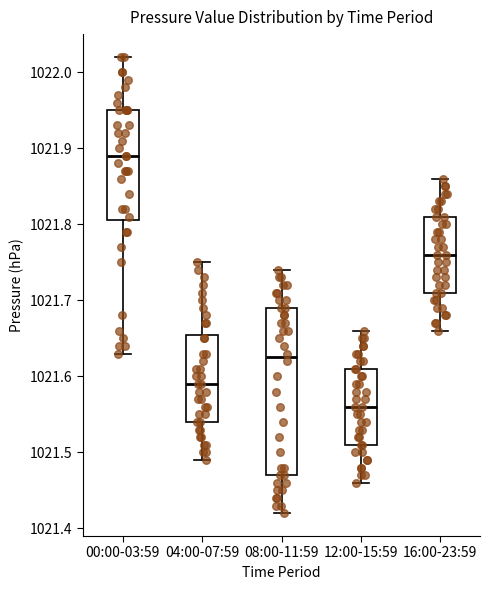

Reading left to right, transcribe this box plot: for each box, give where its median line is, the range the box spans, and where its two whiskers end, as read against the y-axis. The values are not printed on the chart, so give them approximately, as read against the axis.

00:00-03:59: median 1021.89, box 1021.81 to 1021.95, whiskers 1021.63 to 1022.02
04:00-07:59: median 1021.59, box 1021.54 to 1021.66, whiskers 1021.49 to 1021.75
08:00-11:59: median 1021.63, box 1021.47 to 1021.69, whiskers 1021.42 to 1021.74
12:00-15:59: median 1021.56, box 1021.51 to 1021.61, whiskers 1021.46 to 1021.66
16:00-23:59: median 1021.76, box 1021.71 to 1021.81, whiskers 1021.66 to 1021.86